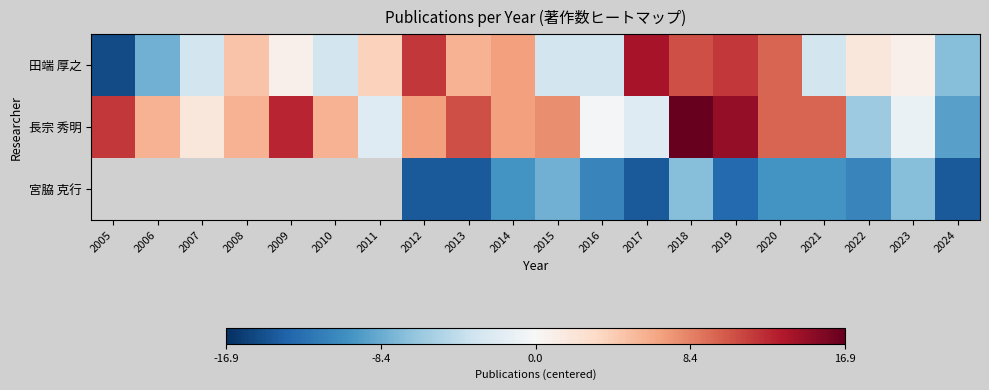

What is the average value of the 長宗 秀明 series?

5.4